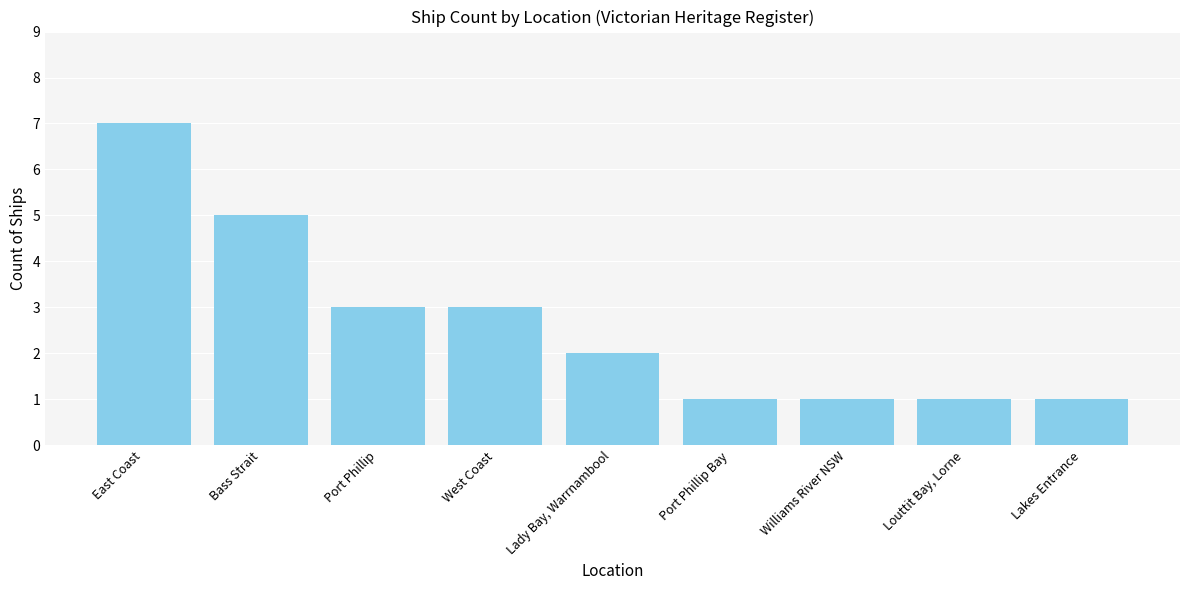

How many data points are less than 2?

4